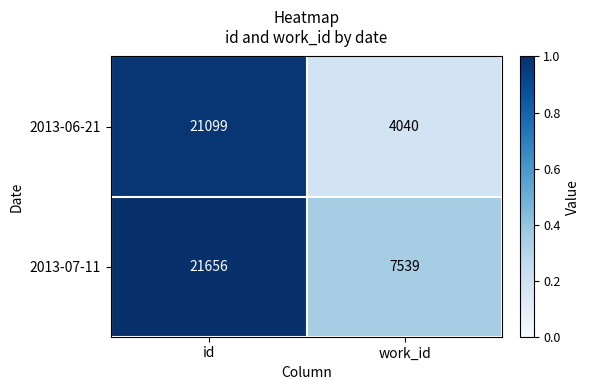

What is the approximate value of 2013-06-21 at id, to the nearest 50?

21100